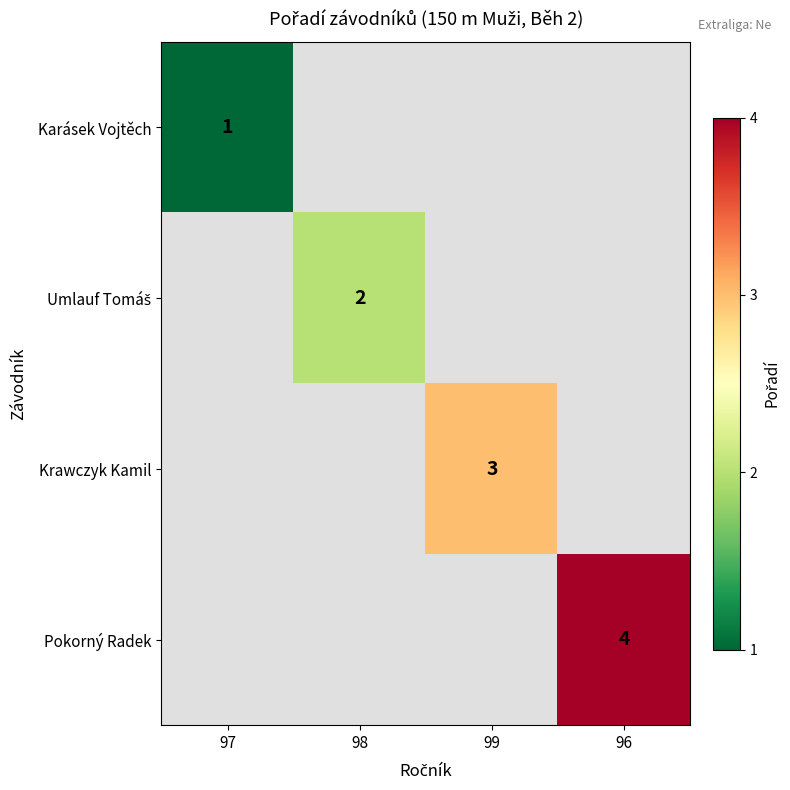

The value of Krawczyk Kamil at 99 is 1. True or false?

False